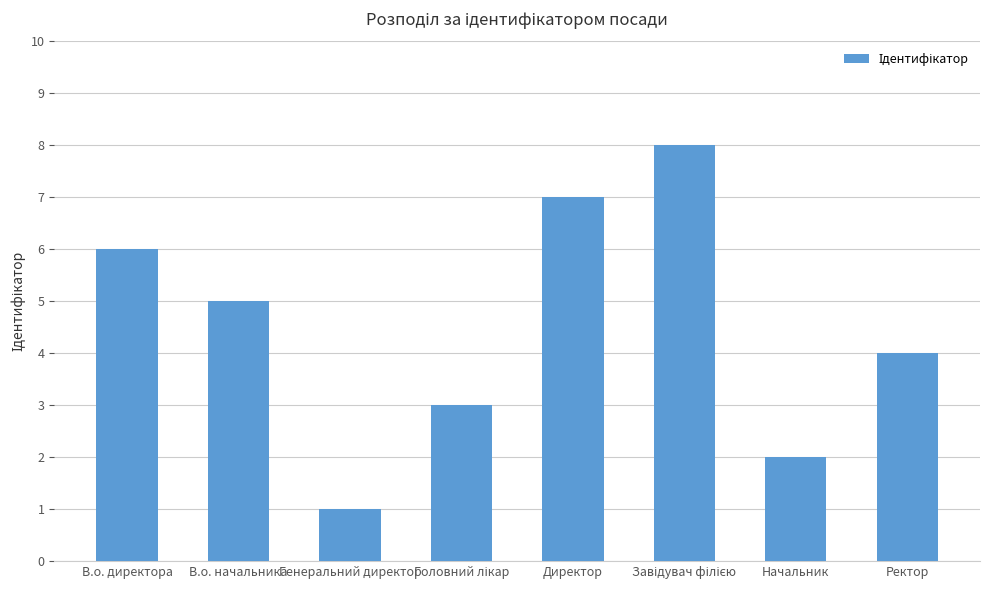

What is the change in value from В.о. начальника to Генеральний директор?

-4